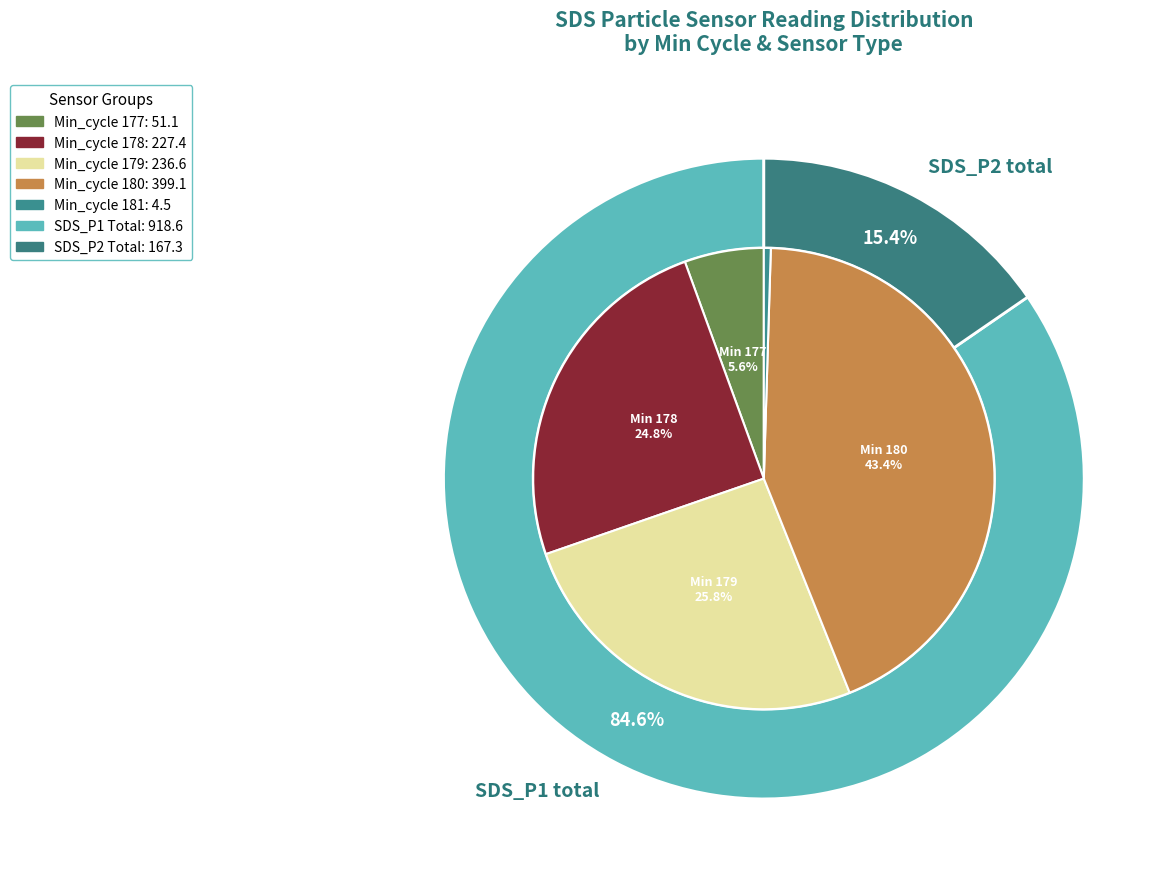

Do 31 and 9 together represent more than half of the pie?

No